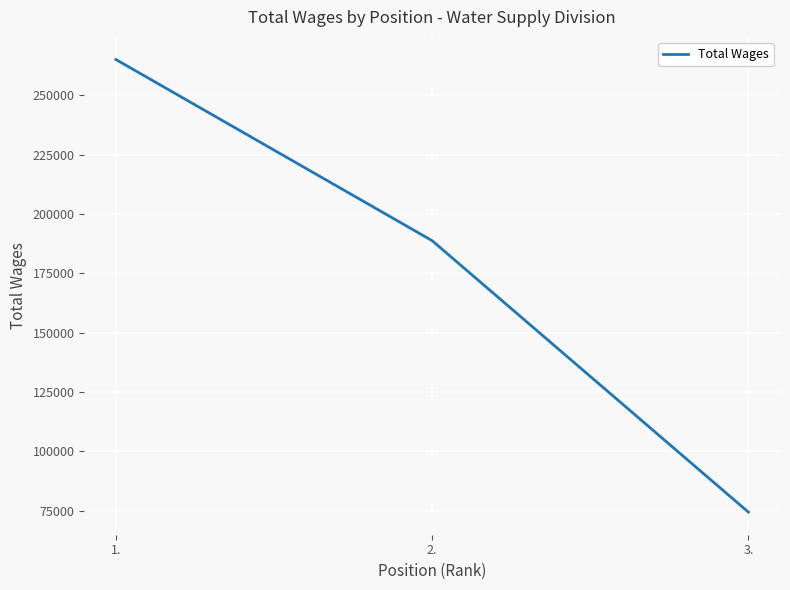

At which label does the data first exceed 188794?

1.